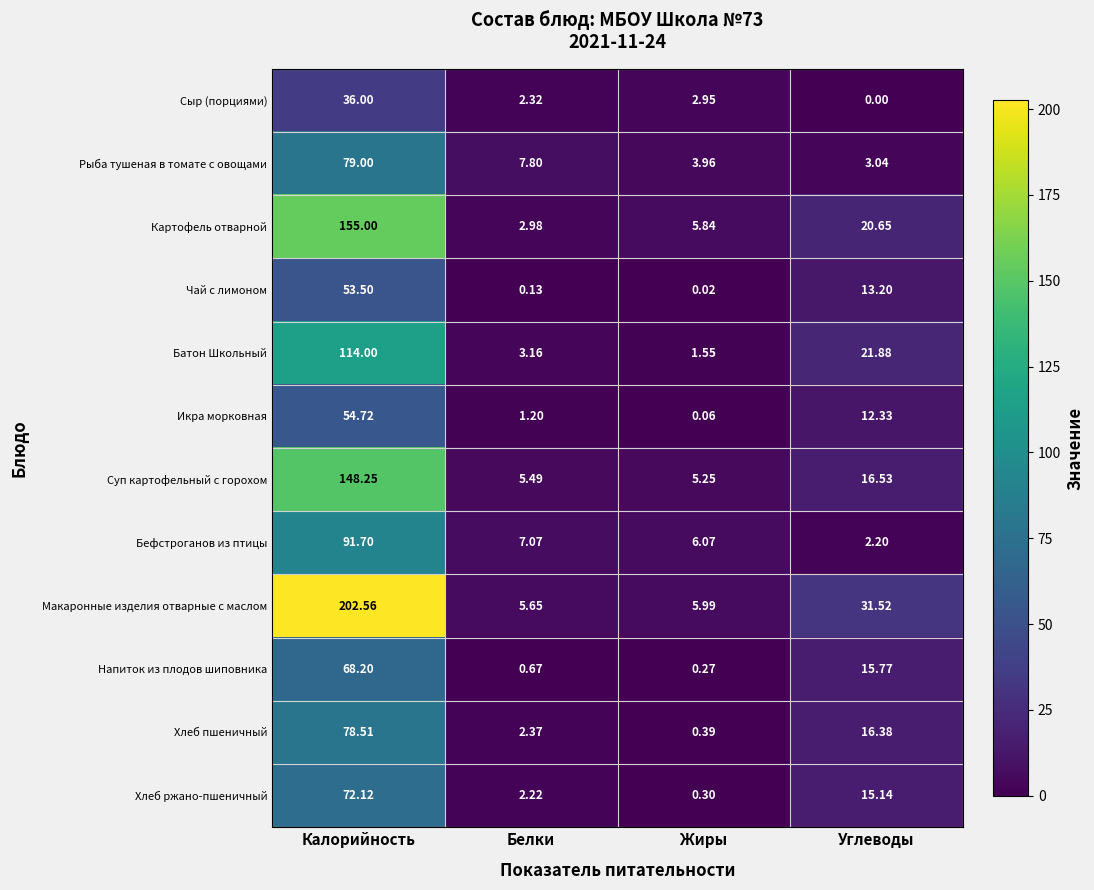

Which series changed the most between Белки and Жиры?

Рыба тушеная в томате с овощами